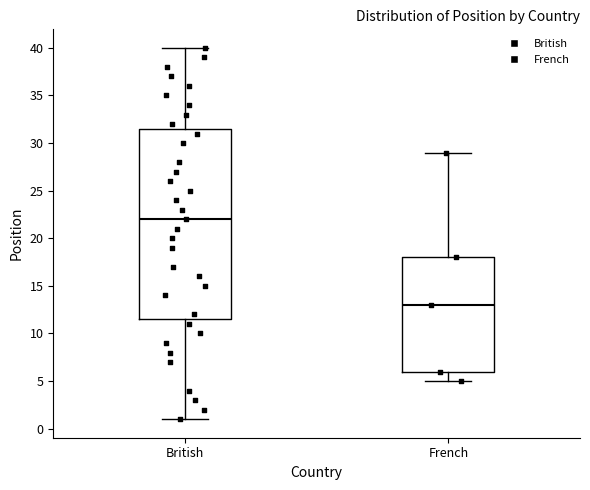

Reading left to right, transcribe this box plot: for each box, give where its median line is, the range the box spans, and where its two whiskers end, as read against the y-axis. The values are not printed on the chart, so give them approximately, as read against the axis.

British: median 22.0, box 11.5 to 31.5, whiskers 1.0 to 40.0
French: median 13.0, box 6.0 to 18.0, whiskers 5.0 to 29.0